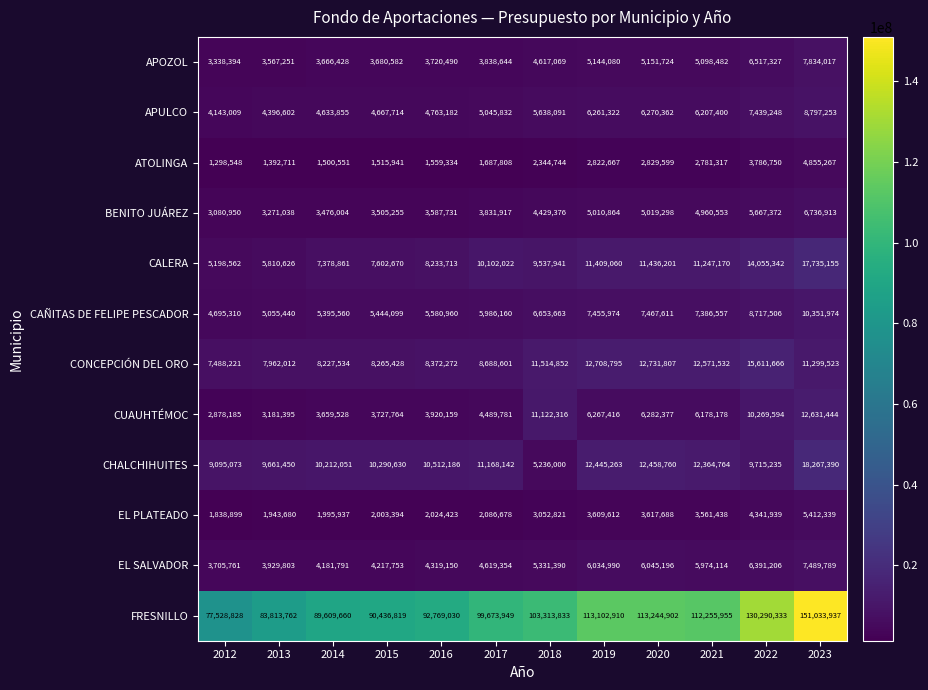

What is the average value of the FRESNILLO series?

104756160